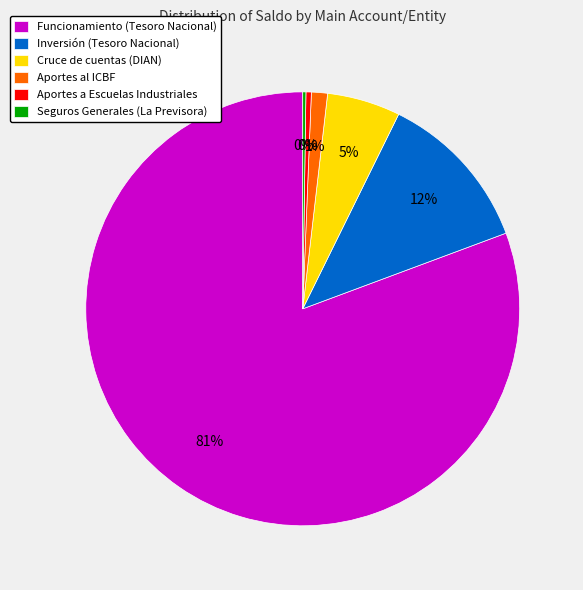

Which category has the biggest portion of the pie?

Funcionamiento (Tesoro Nacional)